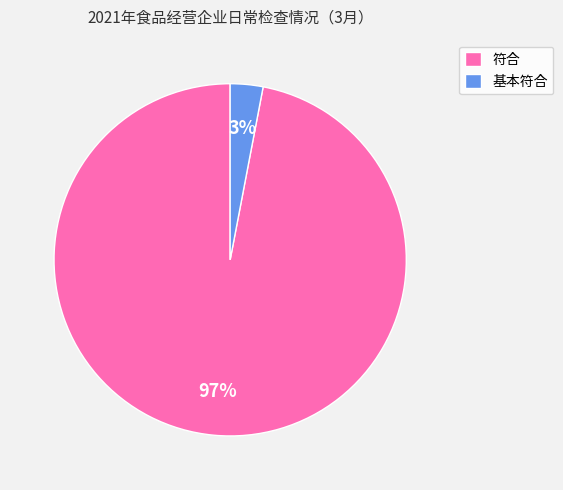

To the nearest percent, what percentage of the pie is 基本符合?

3%